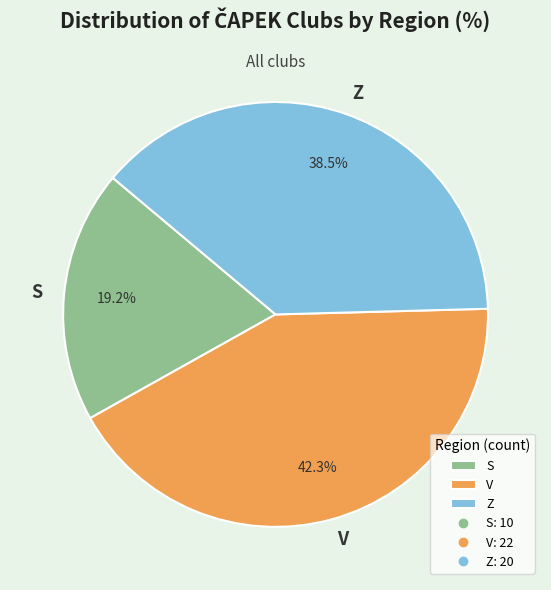

Is it true that V is 55% of the pie?

False